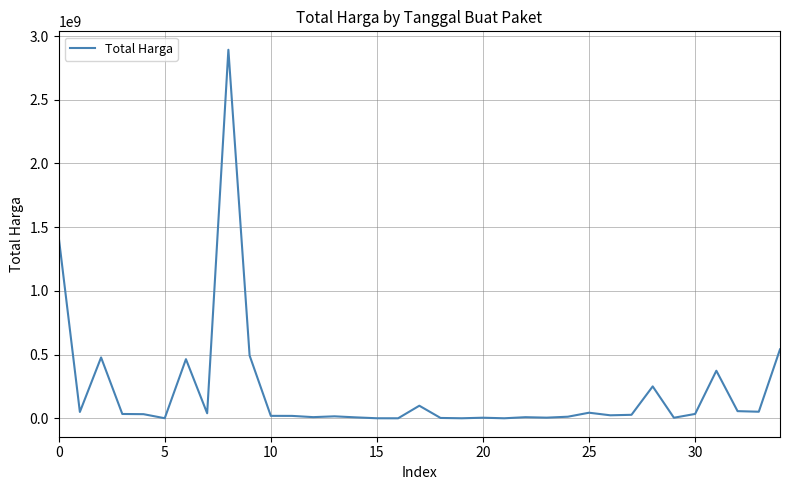

Does the chart have visible grid lines?

Yes